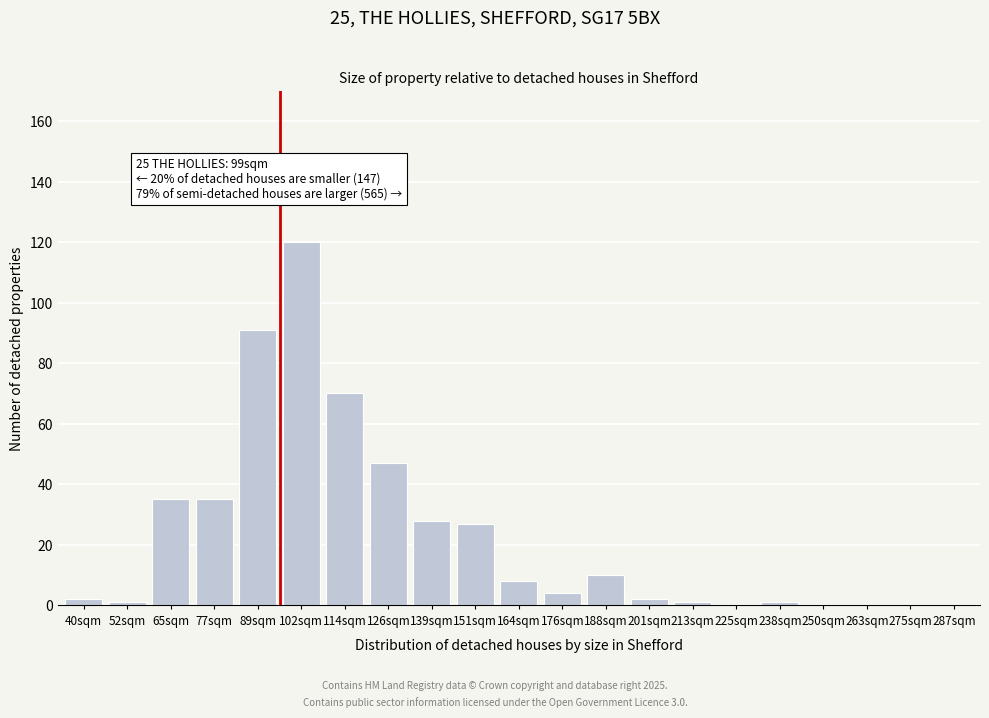

Reading left to right, transcribe all the data shown in this chart.

40sqm=2	52sqm=1	65sqm=35	77sqm=35	89sqm=91	102sqm=120	114sqm=70	126sqm=47	139sqm=28	151sqm=27	164sqm=8	176sqm=4	188sqm=10	201sqm=2	213sqm=1	225sqm=0	238sqm=1	250sqm=0	263sqm=0	275sqm=0	287sqm=0